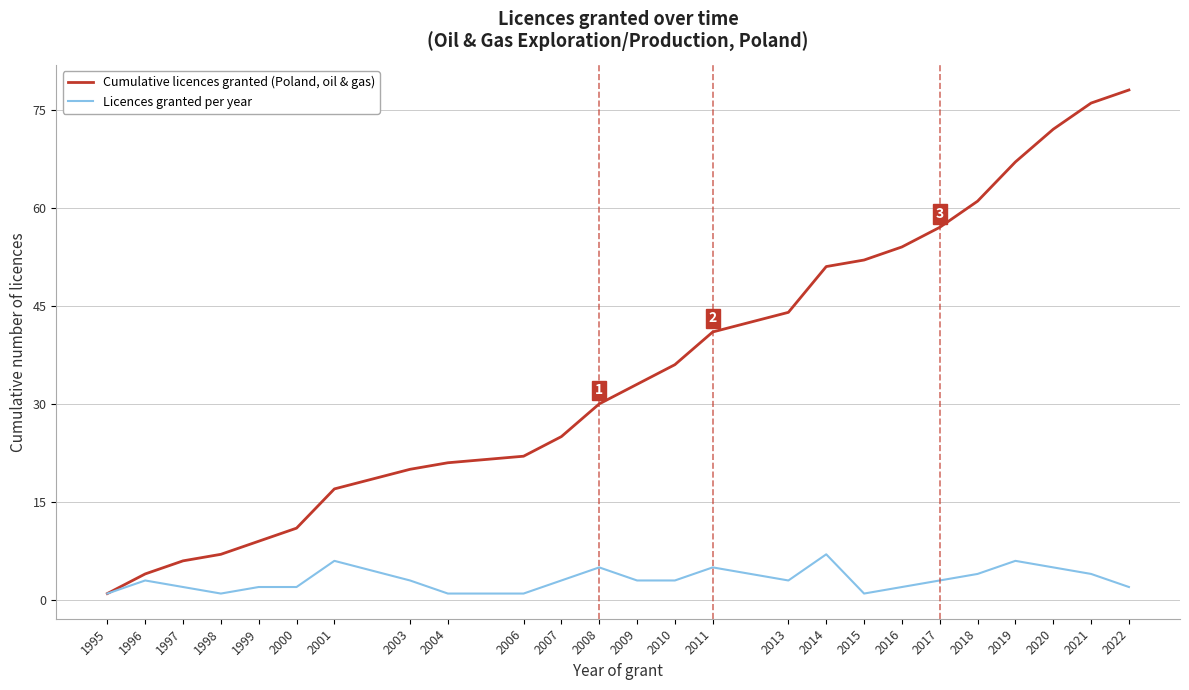

At which label does Cumulative licences granted (Poland, oil & gas) reach its peak?

2022